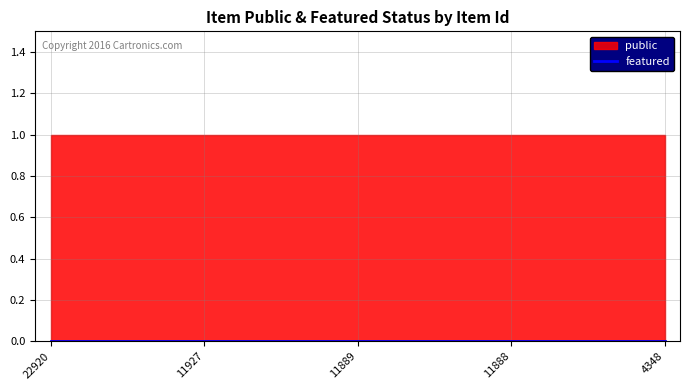

Is the value of public at 11888 greater than the value of featured at 22920?

Yes